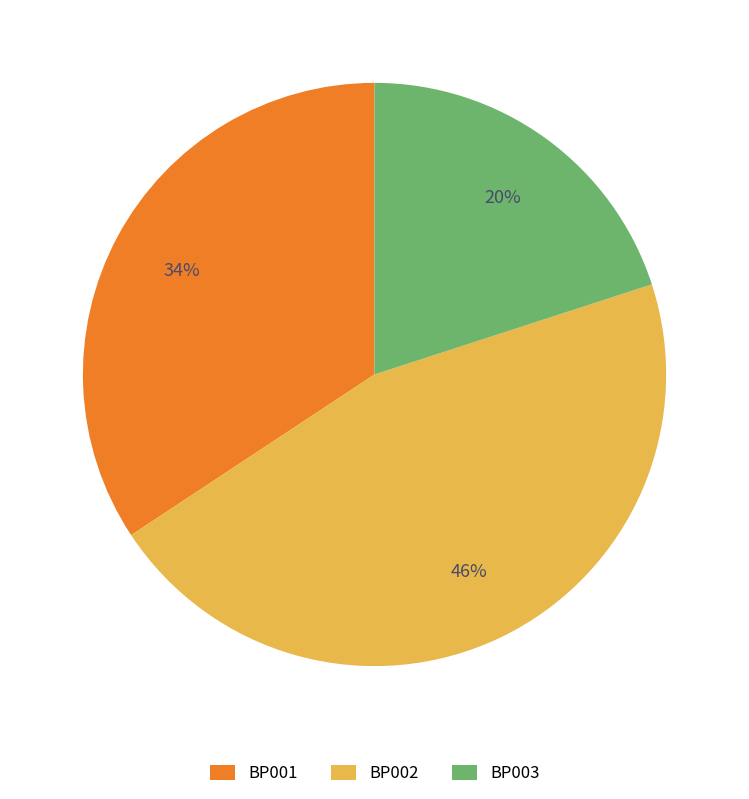

To the nearest percent, what is the difference between the largest and smallest slice percentages?

26%